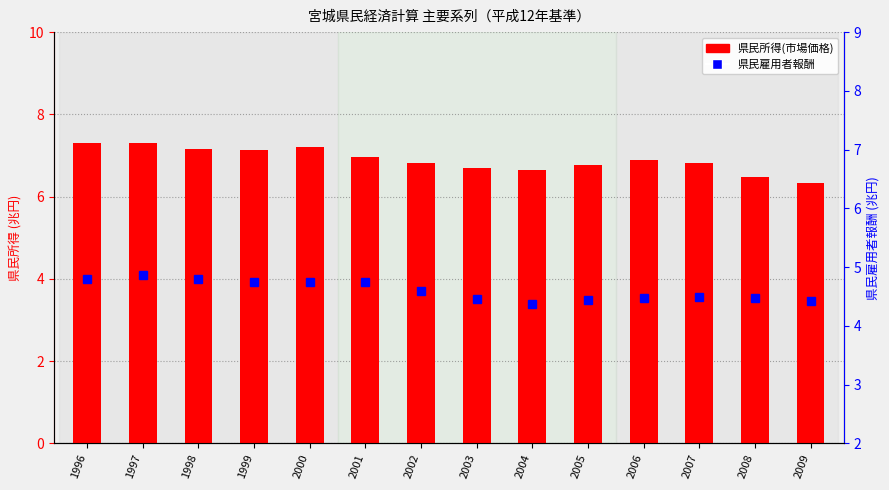

Rank the categories by 県民雇用者報酬 value from lowest to highest.

2004, 2009, 2005, 2003, 2008, 2006, 2007, 2002, 2001, 1999, 2000, 1998, 1996, 1997